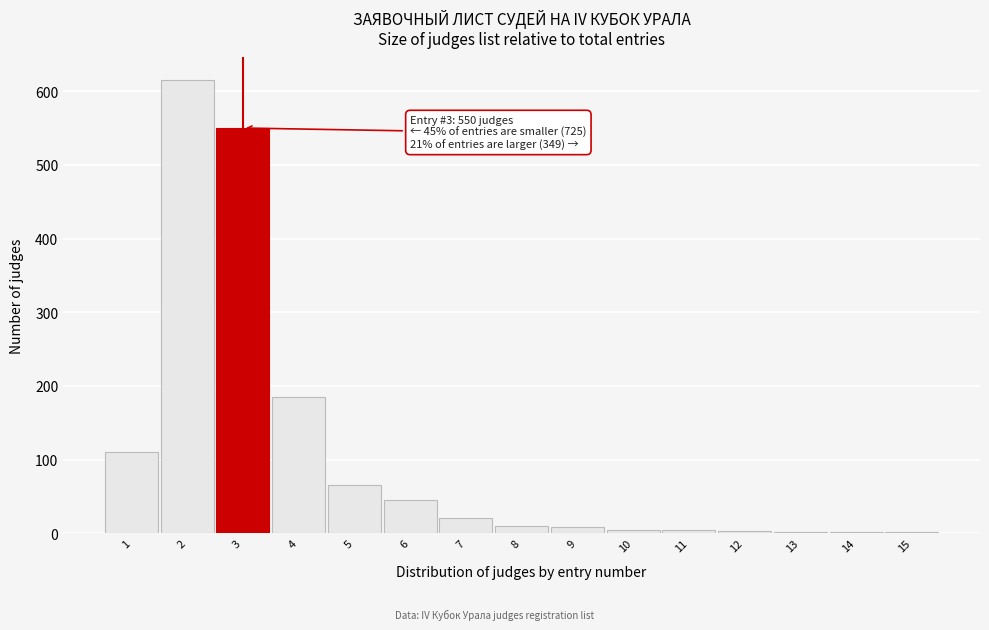

Is it true that the value at 6 is 45?

True